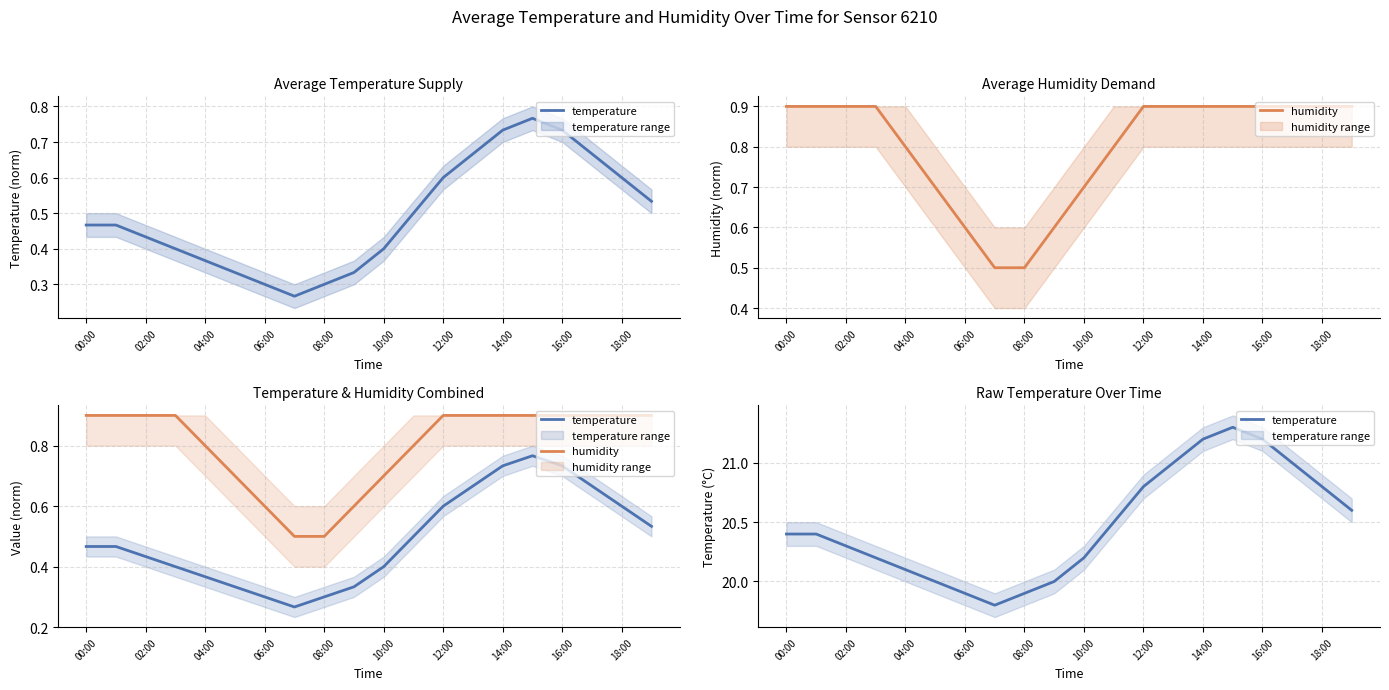

How many categories are shown in the chart?

20